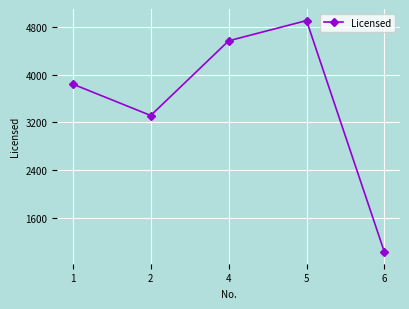

Rank the categories by value from lowest to highest.

6, 2, 1, 4, 5